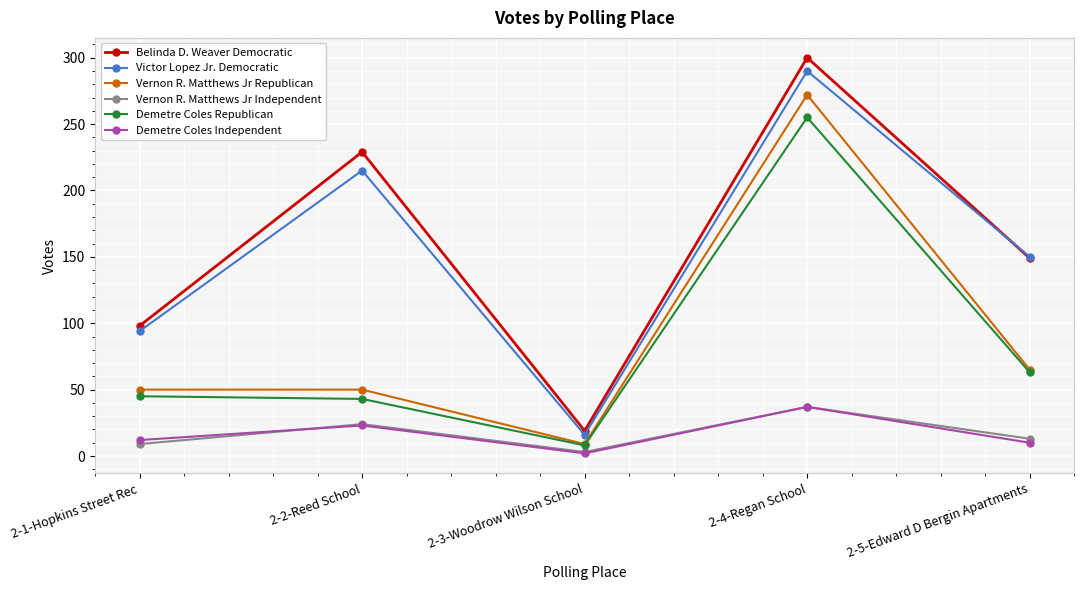

At which label is Belinda D. Weaver Democratic closest to 159?

2-5-Edward D Bergin Apartments